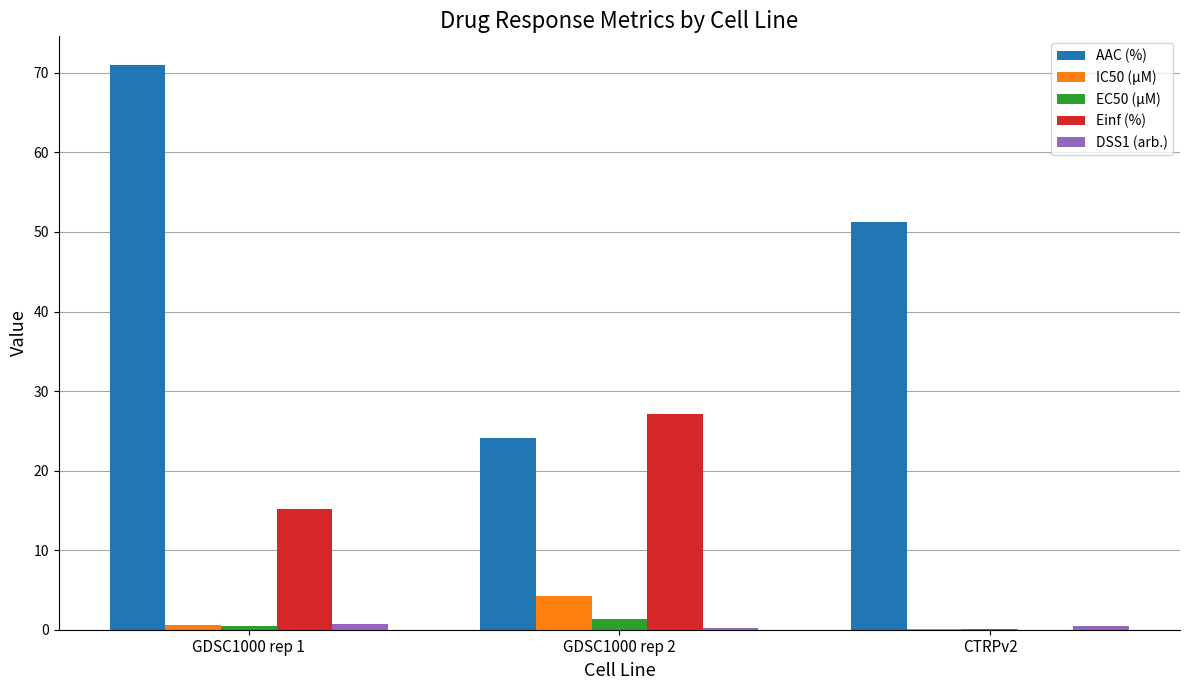

The IC50 (µM) series shows 1.8 at GDSC1000 rep 2. True or false?

False